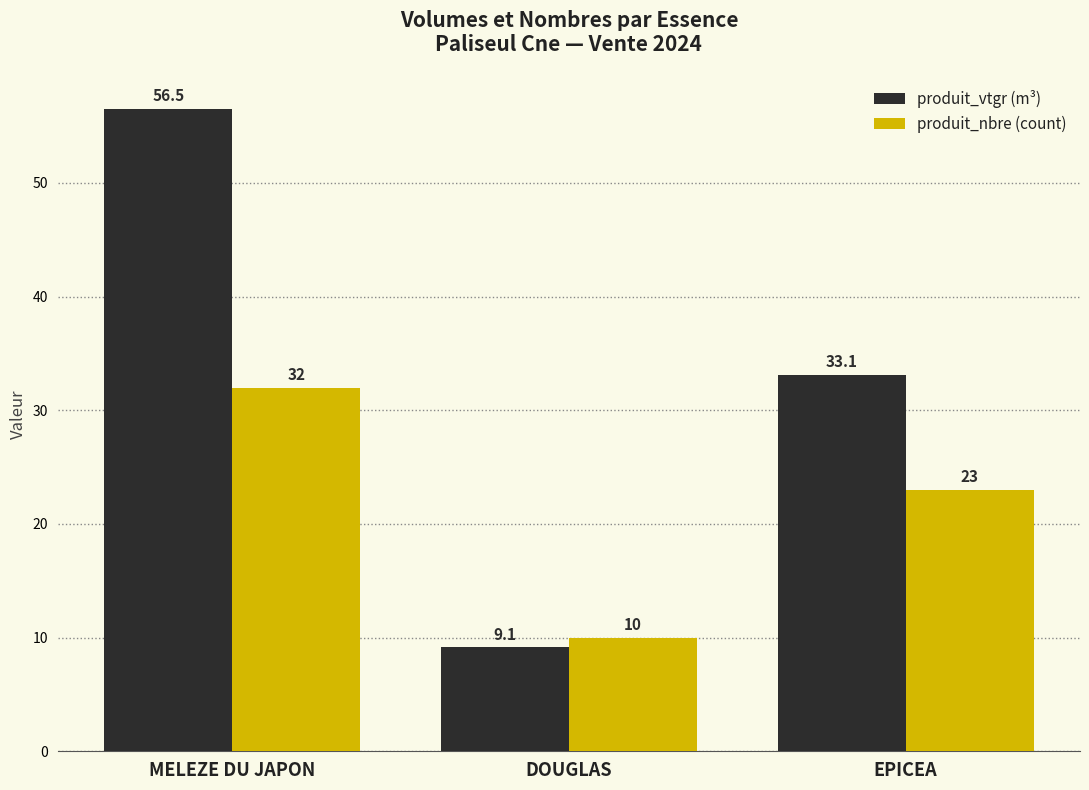

Rank the series by their maximum value, from lowest to highest.

produit_nbre (count), produit_vtgr (m³)